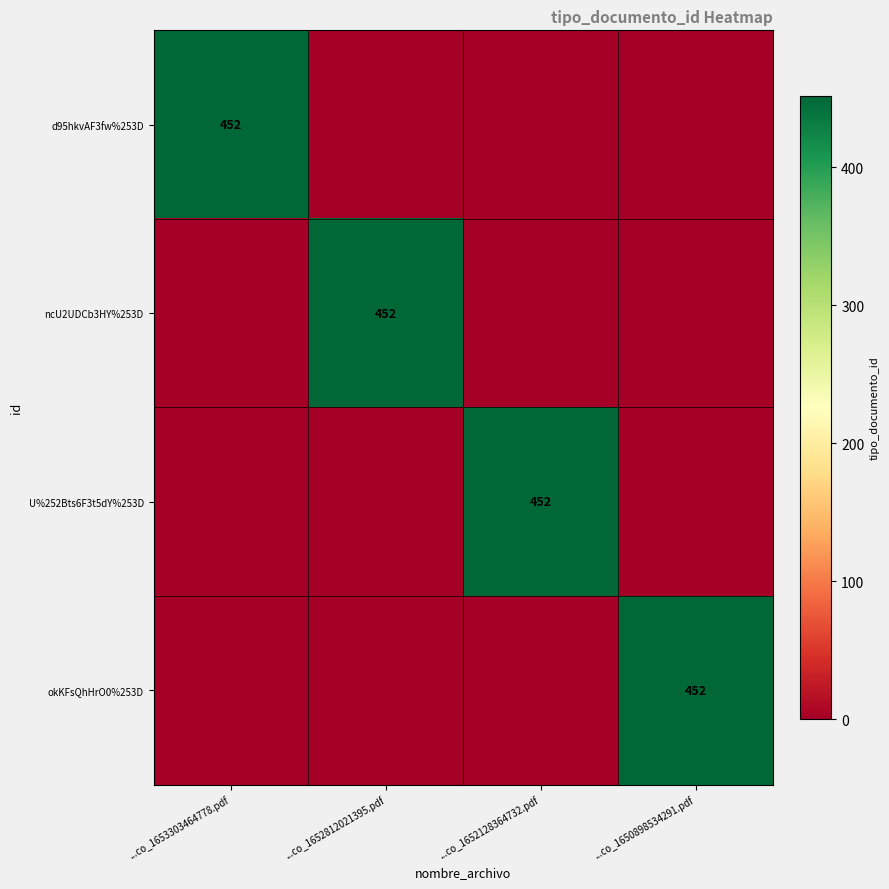

The value of ncU2UDCb3HY%253D at ...co_1650898534291.pdf is -208. True or false?

False